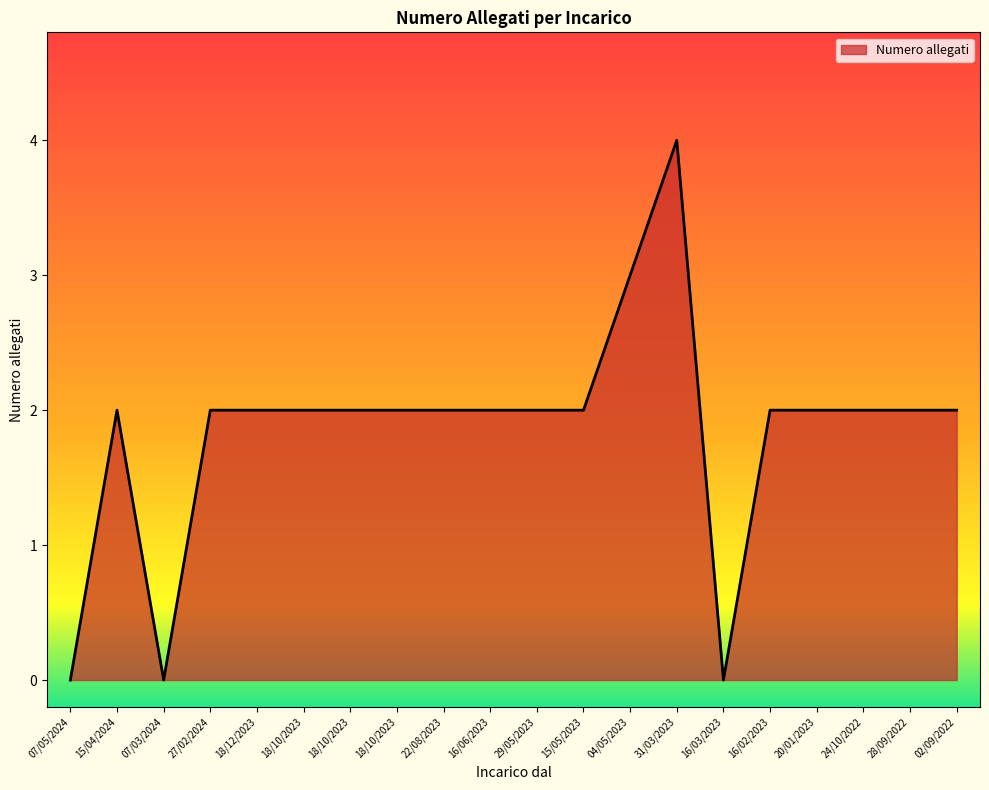

Reading left to right, transcribe all the data shown in this chart.

07/05/2024=0	15/04/2024=2	07/03/2024=0	27/02/2024=2	18/12/2023=2	18/10/2023=2	18/10/2023=2	18/10/2023=2	22/08/2023=2	16/06/2023=2	29/05/2023=2	15/05/2023=2	04/05/2023=3	31/03/2023=4	16/03/2023=0	16/02/2023=2	20/01/2023=2	24/10/2022=2	28/09/2022=2	02/09/2022=2